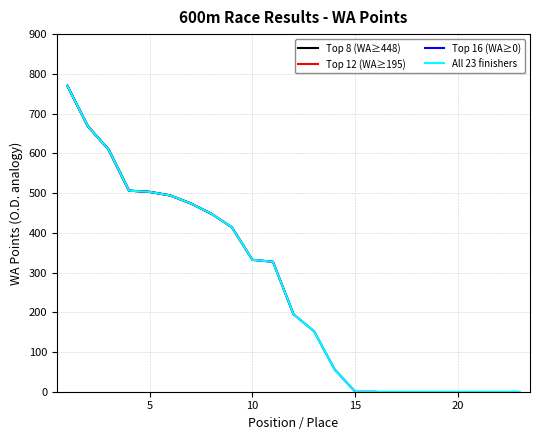

What is the maximum value shown in the chart?

770